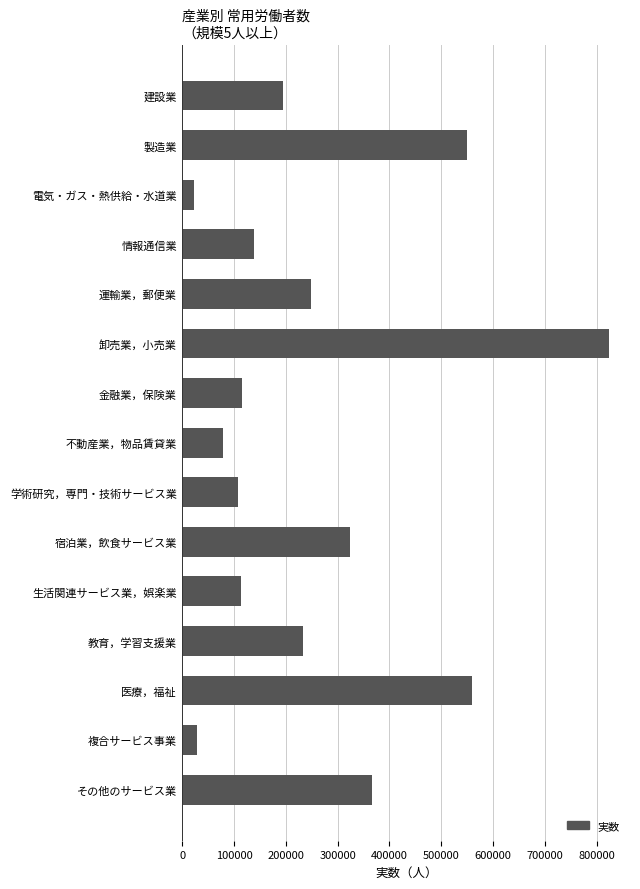

True or false: the data shows 396228 at 教育，学習支援業.

False